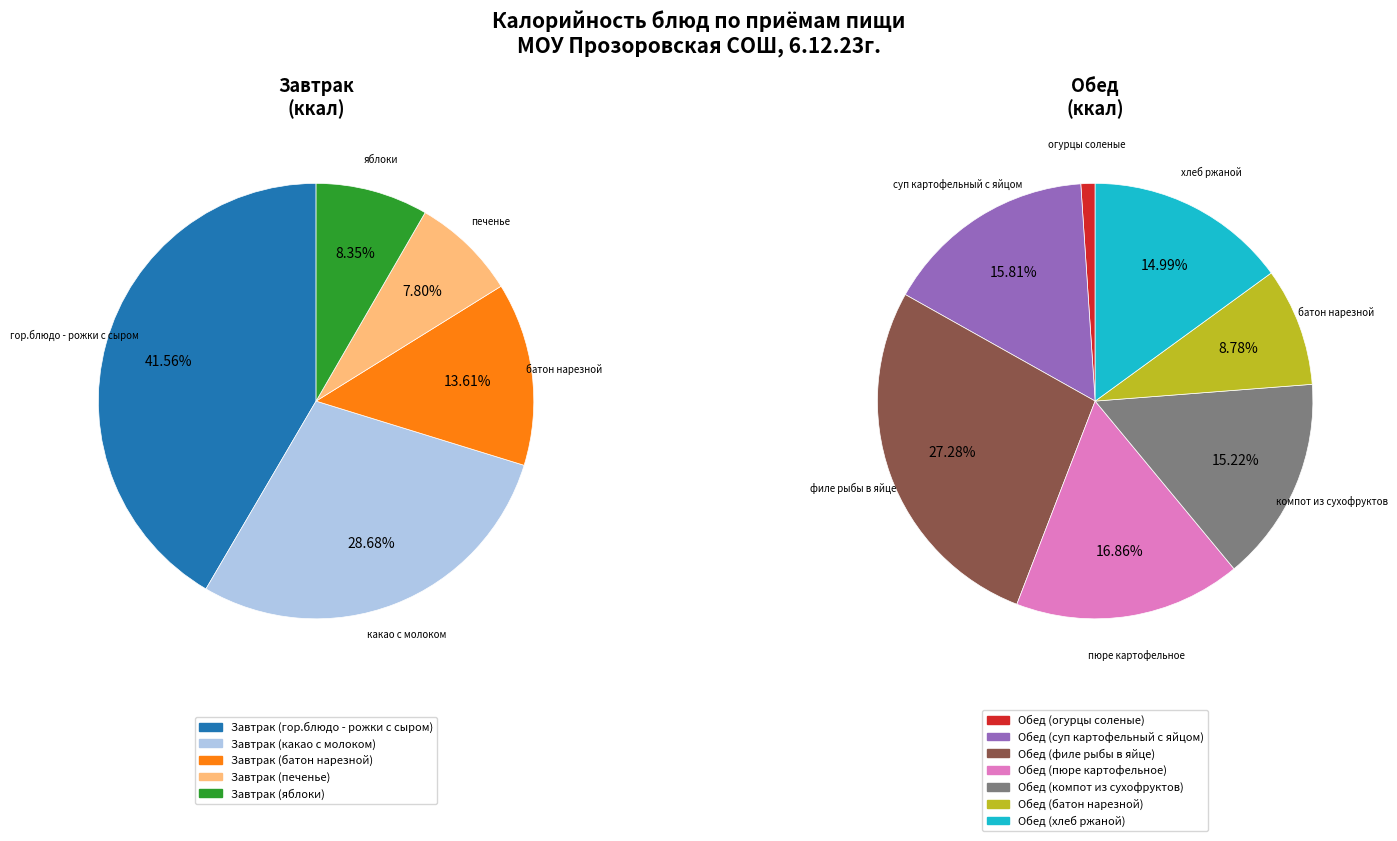

Is there any slice that represents more than half of the pie?

No